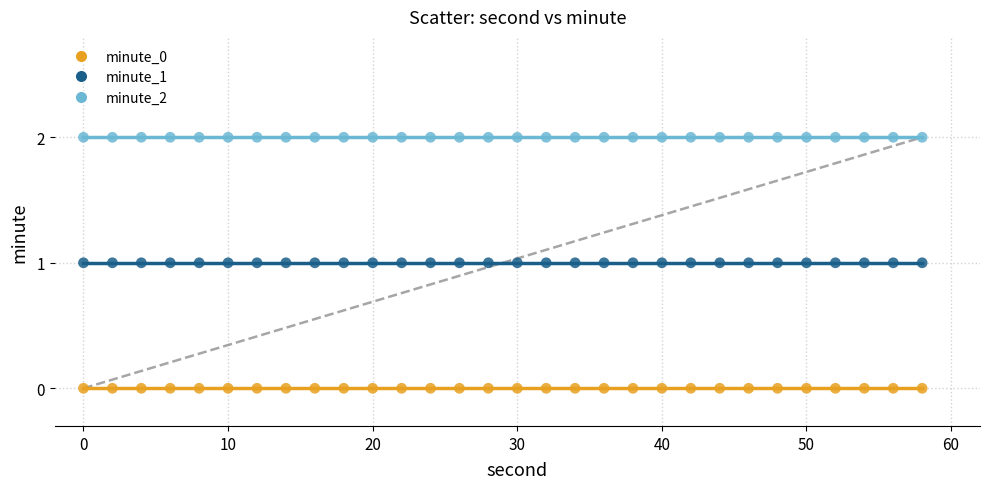

Which series reaches the maximum Y coordinate?

minute_2